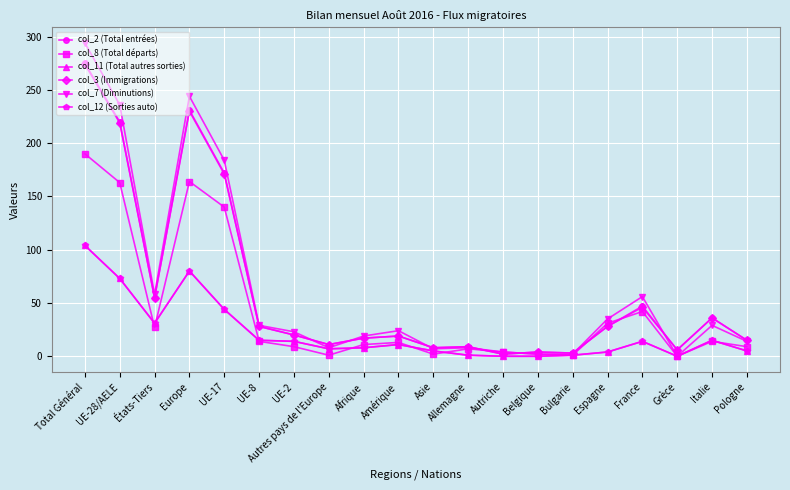

List the labels in order of col_8 (Total départs) value, largest first.

Total Général, Europe, UE-28/AELE, UE-17, France, Espagne, États-Tiers, UE-8, Italie, Amérique, Afrique, UE-2, Pologne, Allemagne, Autriche, Asie, Belgique, Autres pays de l'Europe, Bulgarie, Grèce